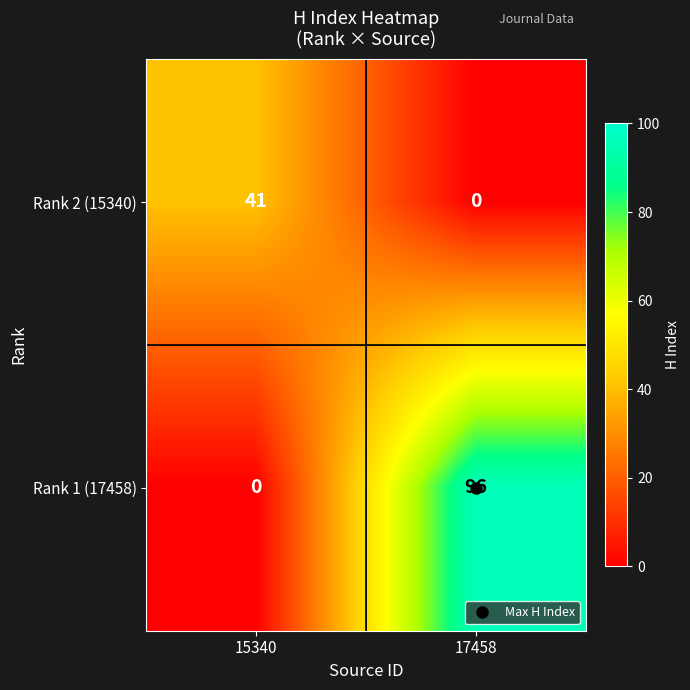

Which series has the largest total across all categories?

Rank 1 (17458)